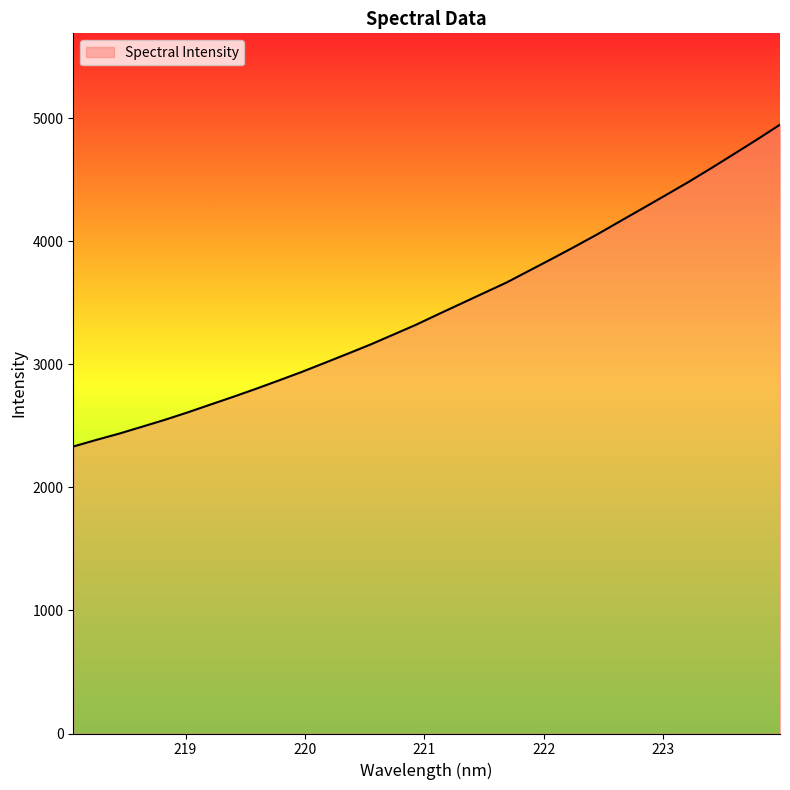

What is the maximum value shown in the chart?

4948.1